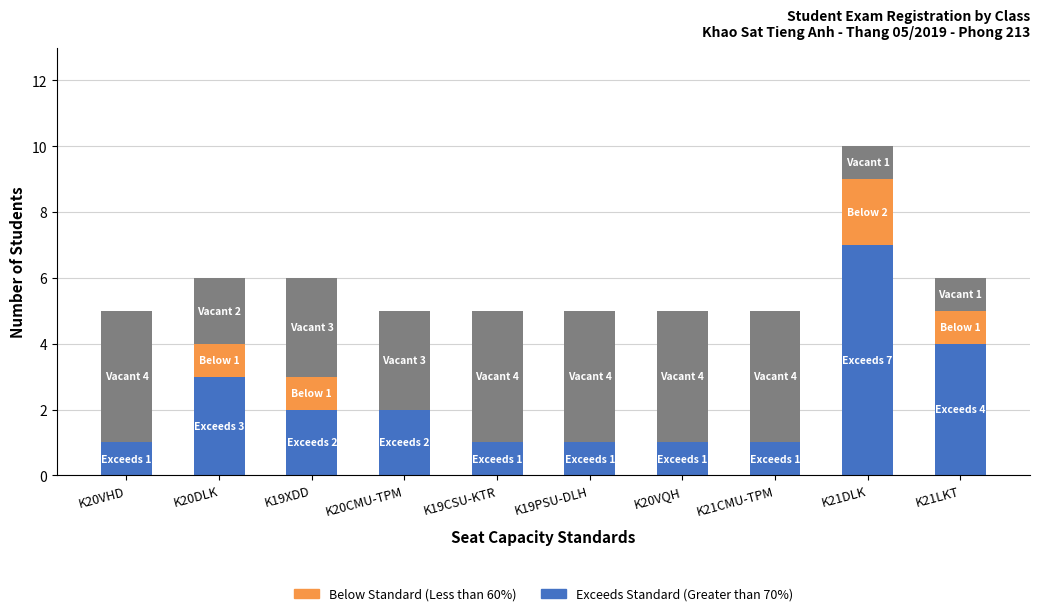

Are the bars grouped side by side (vs. stacked)?

No